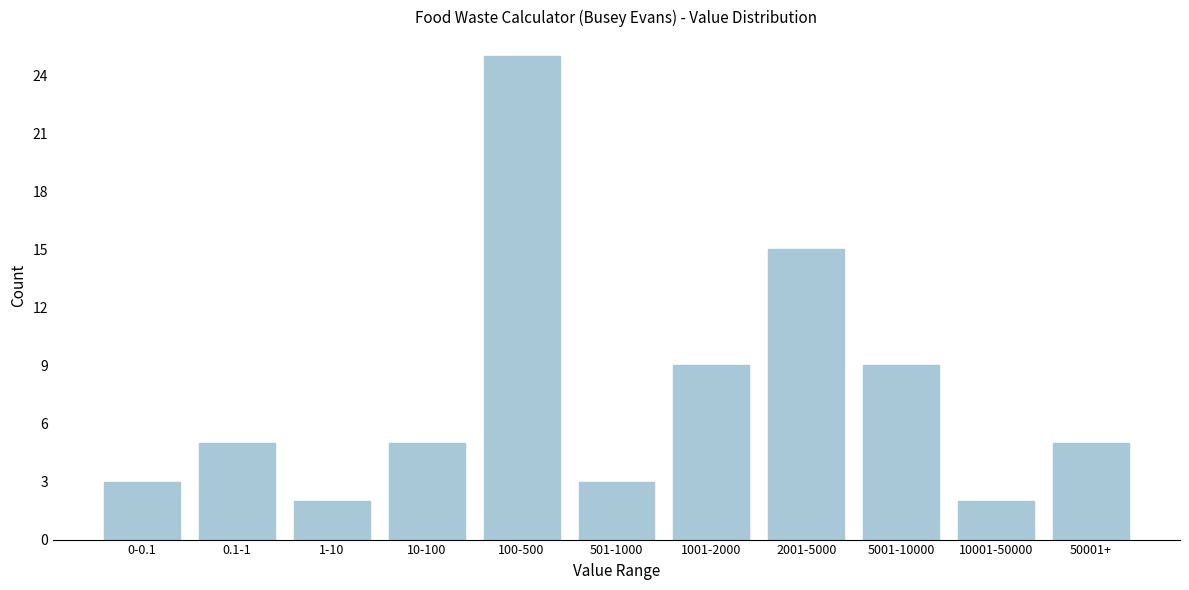

Reading left to right, list all the values displayed in this chart.

3	5	2	5	25	3	9	15	9	2	5